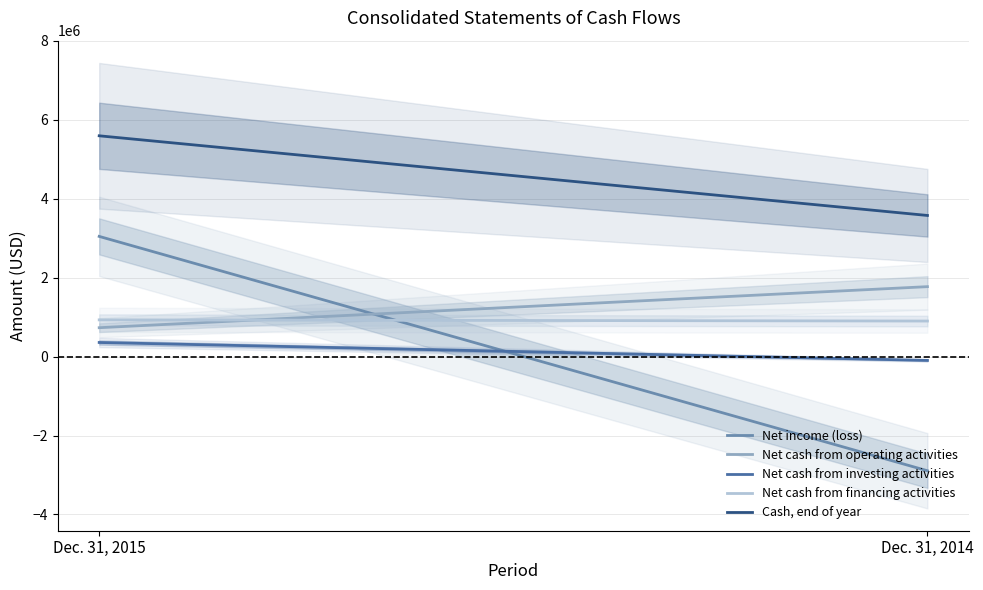

How many lines are shown in the chart?

5